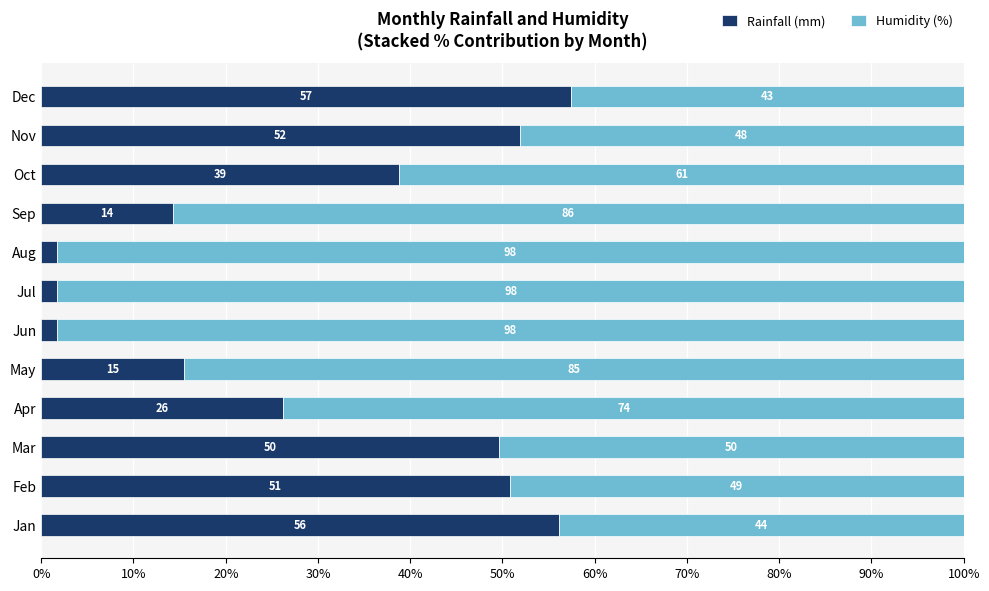

What is the total value across all series at Mar?

100.0